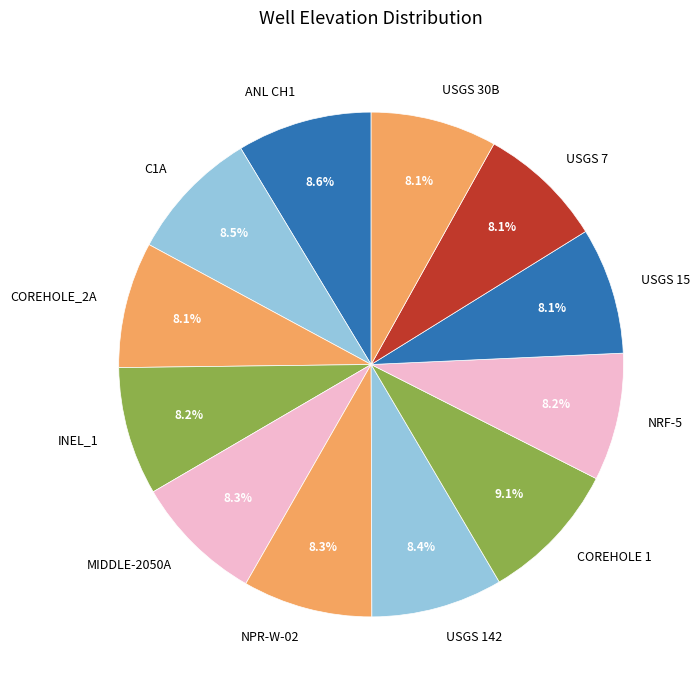

The USGS 15 slice represents 8% of the pie. True or false?

True